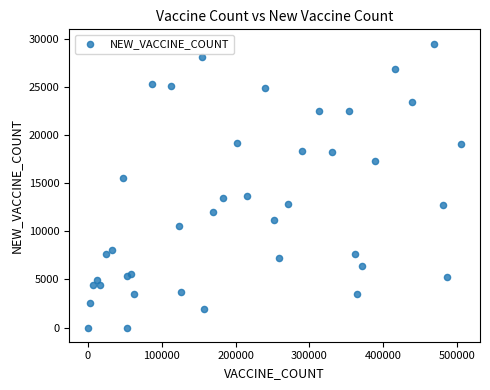

What is the range of X values (max minus min)?

505122